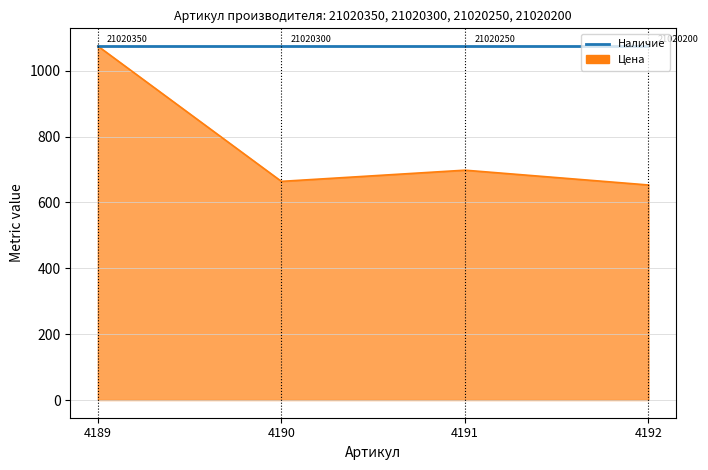

Where is the first local maximum?

4191